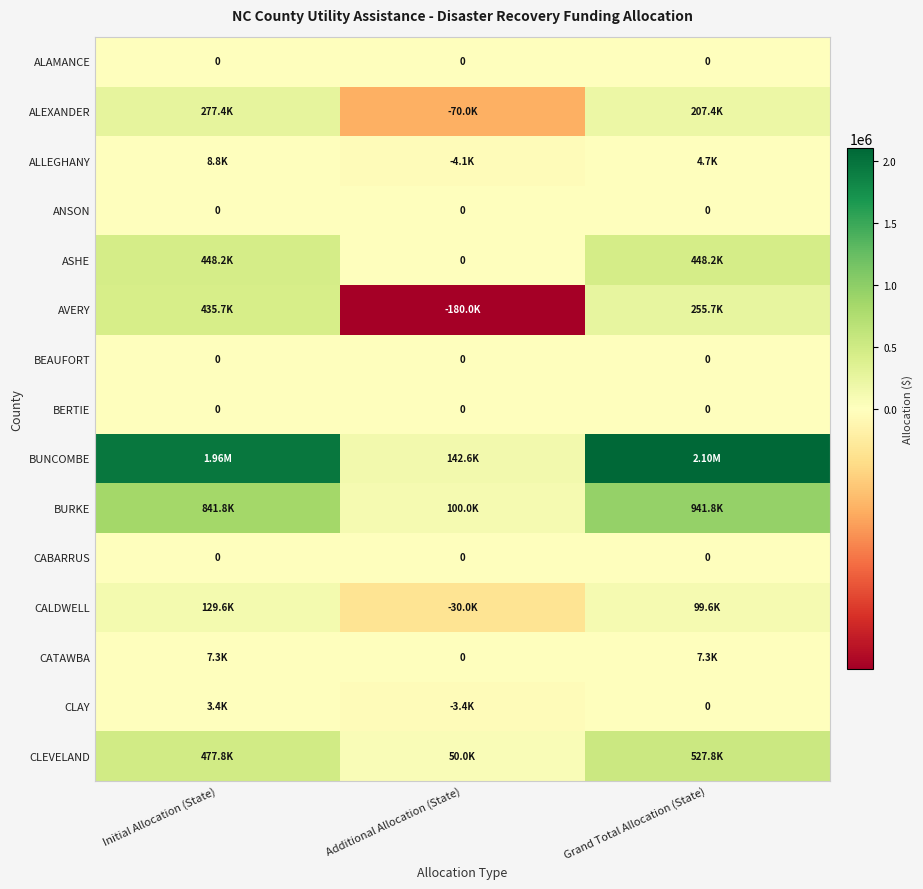

How many distinct data groups are displayed?

15